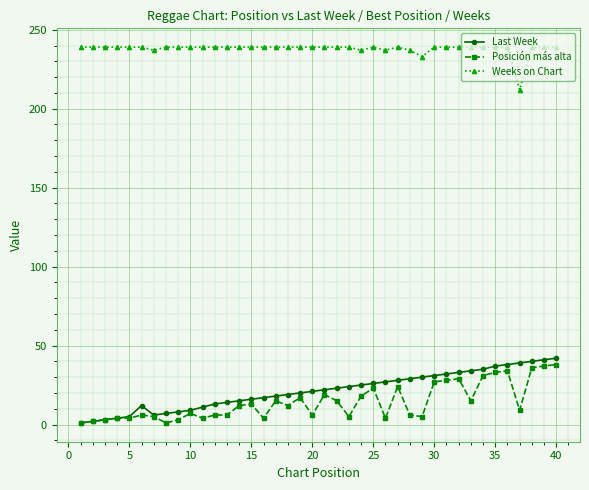

What is the difference between the maximum and second lowest values in the Weeks on Chart series?

6